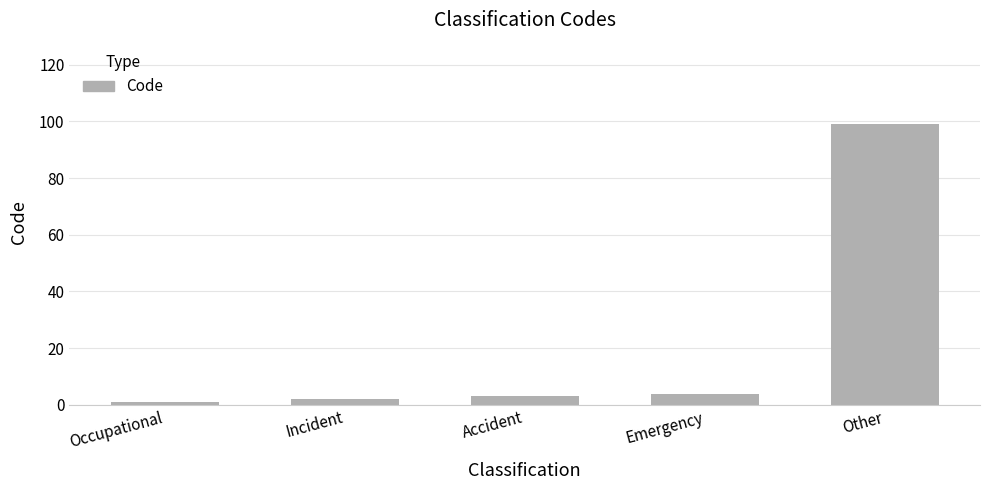

What is the average value?

22